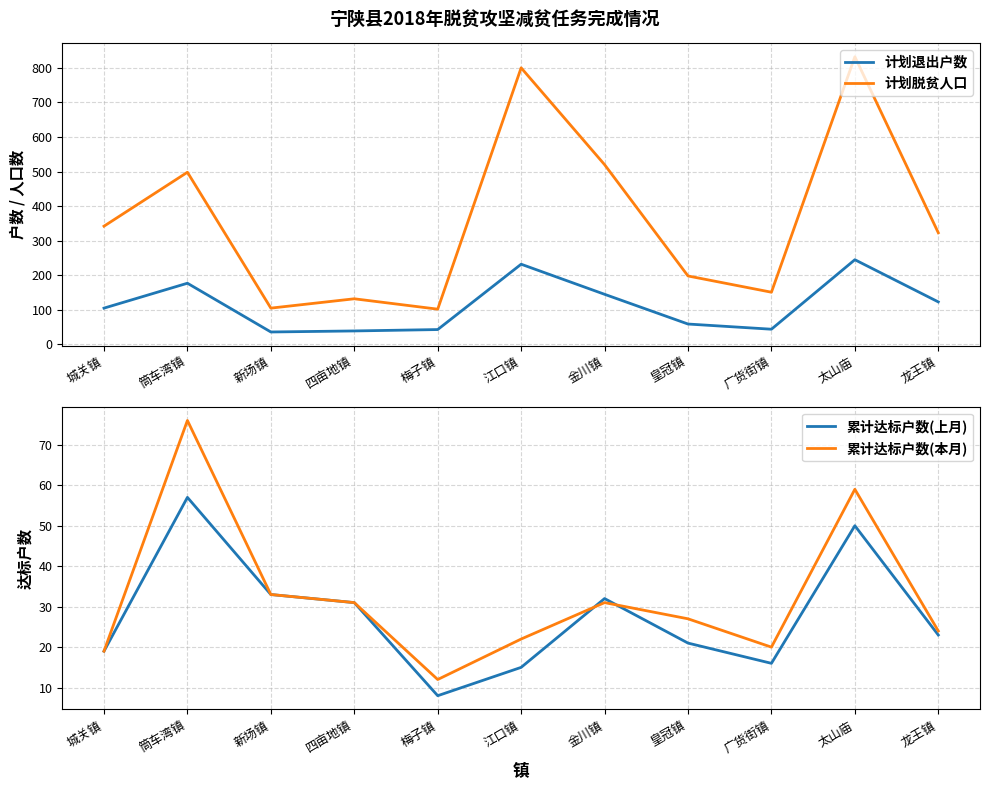

What is the total value across all series at 广货街镇?

231